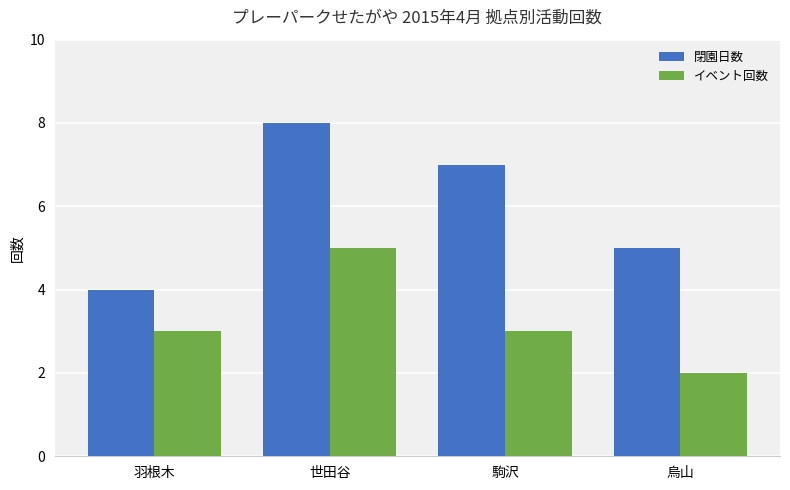

How many bars are there in total?

8